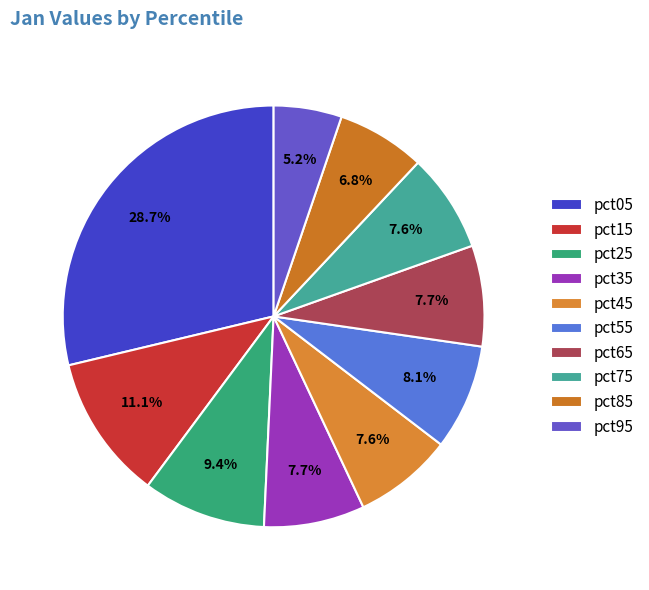

To the nearest percent, what percentage of the pie is pct95?

5%